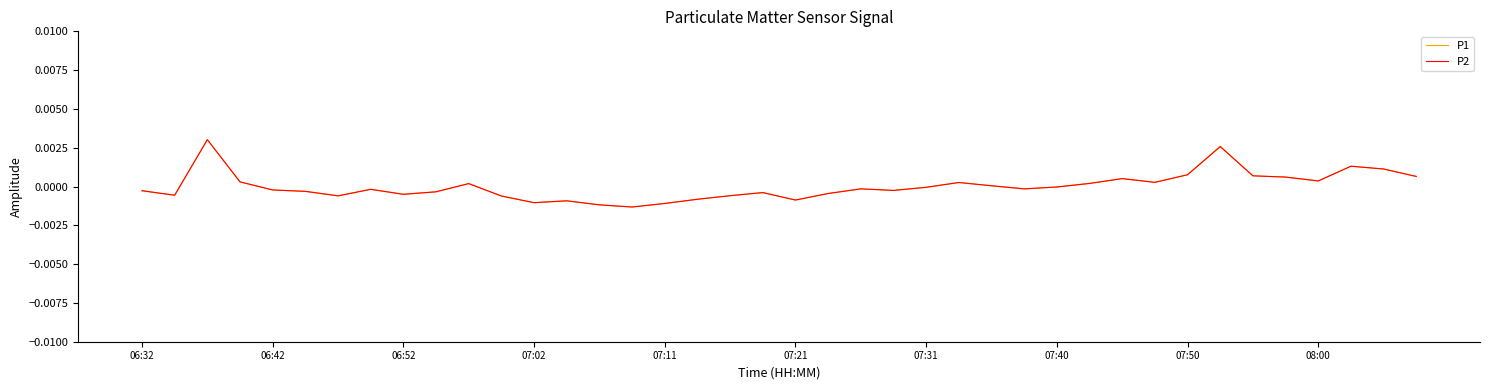

Where is the first local maximum for P1?

06:52